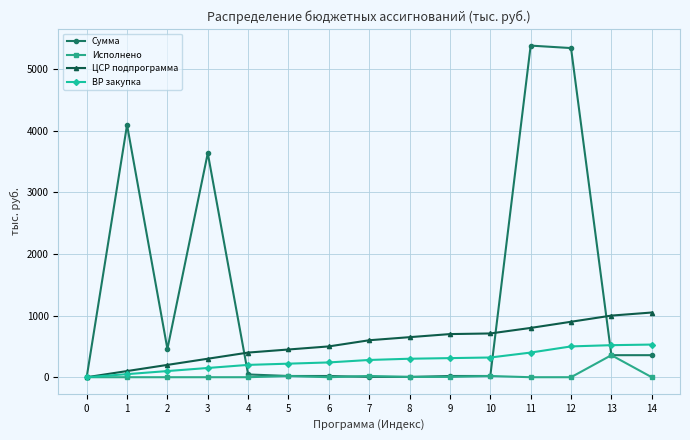

What is the maximum value shown in the chart?

5381.4